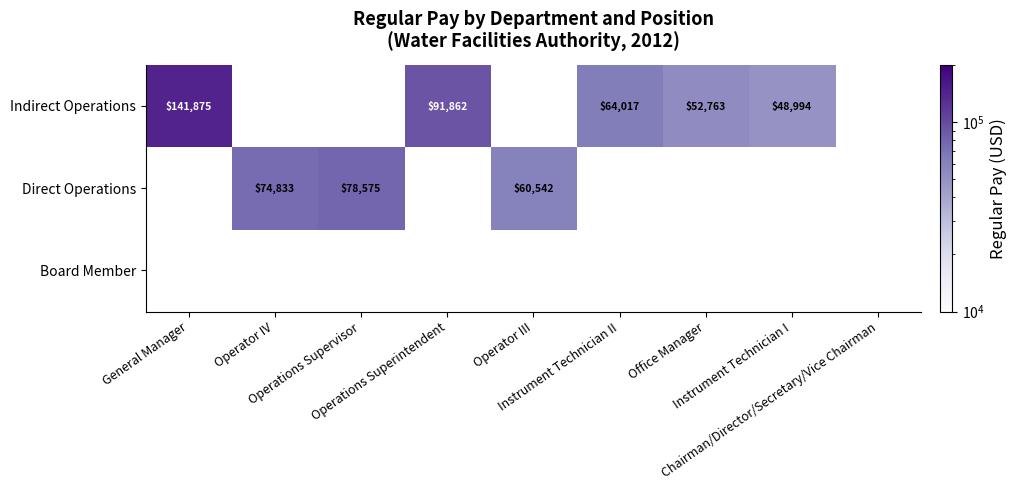

Which category has the highest value in the Direct Operations series?

General Manager